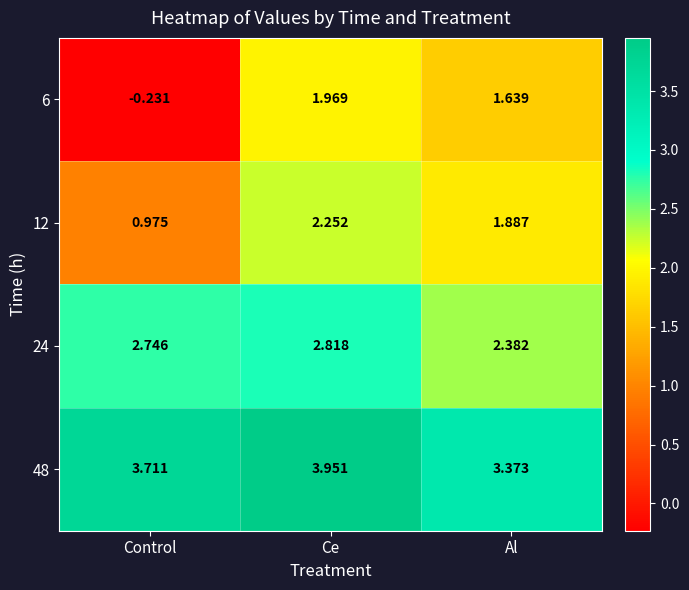

At which category is the sum across all series the highest?

Ce